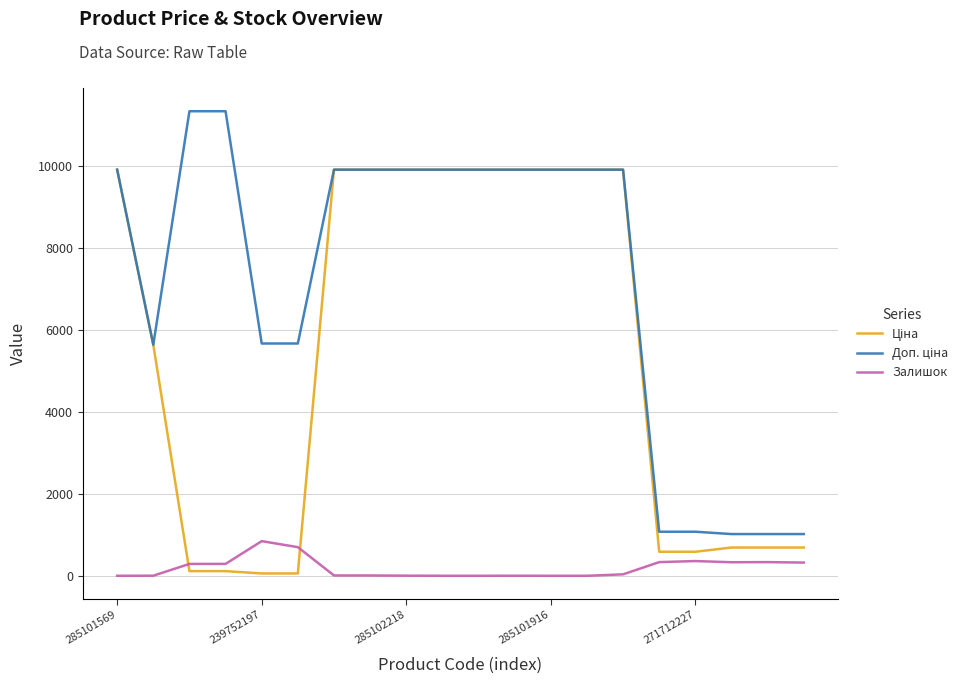

What is the maximum value shown in the chart?

11334.0